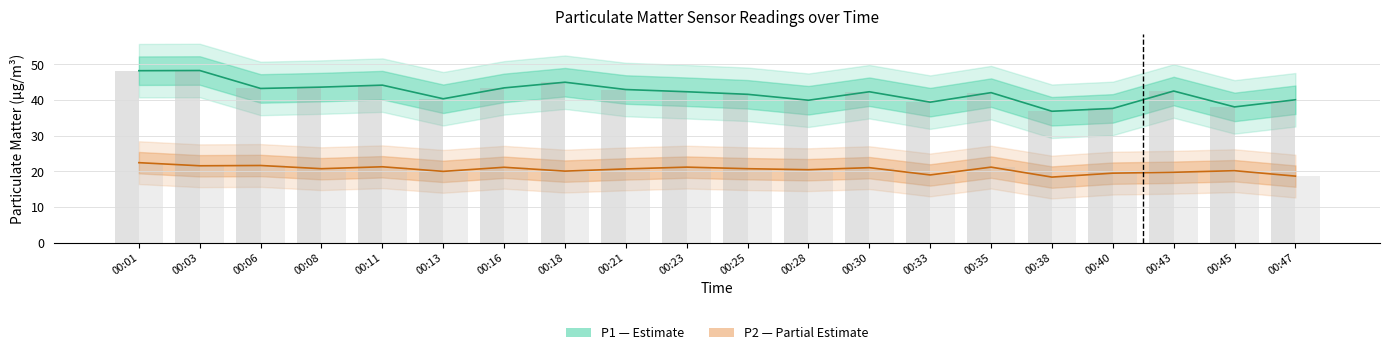

Between 00:21 and 00:43, which is larger?

00:21